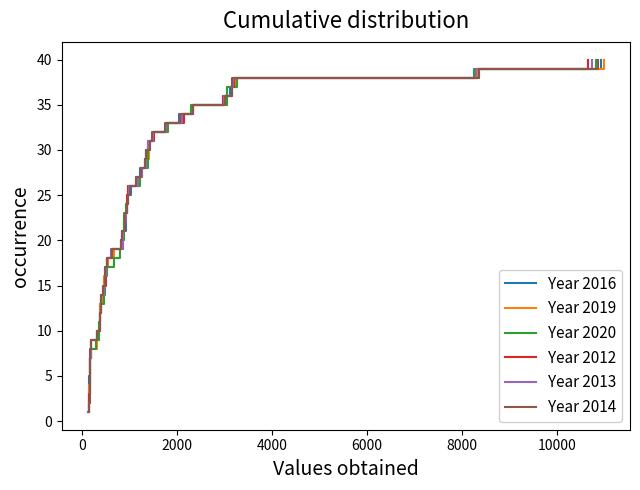

Which series has the widest spread of values?

Year 2016